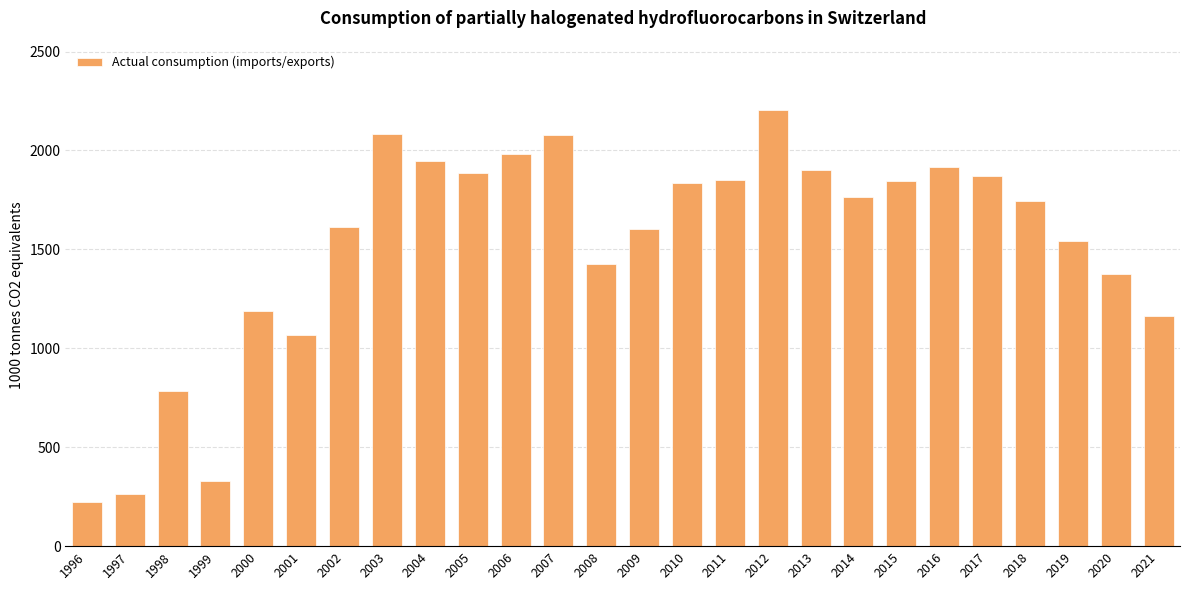

Which has a higher value, 1998 or 2020?

2020